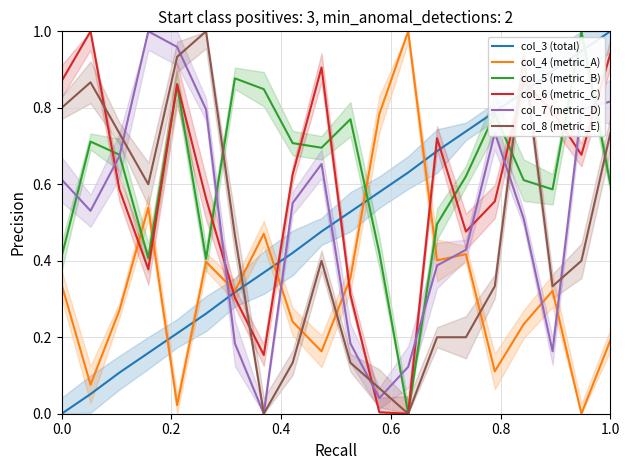

At which label is col_7 (metric_D) closest to 0?

7